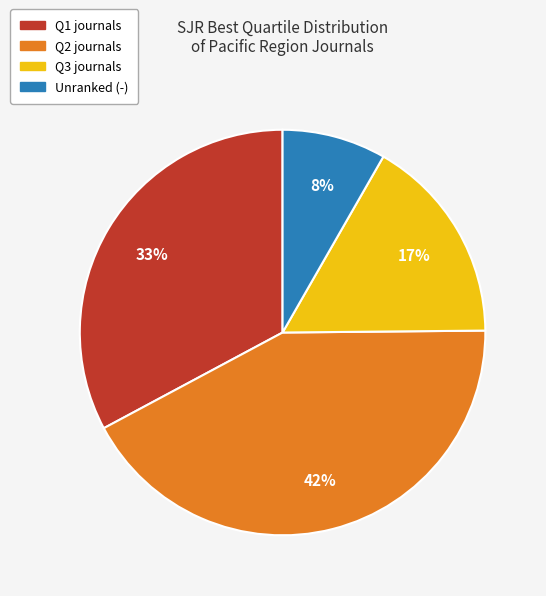

To the nearest percent, what is the difference between the largest and smallest slice percentages?

34%